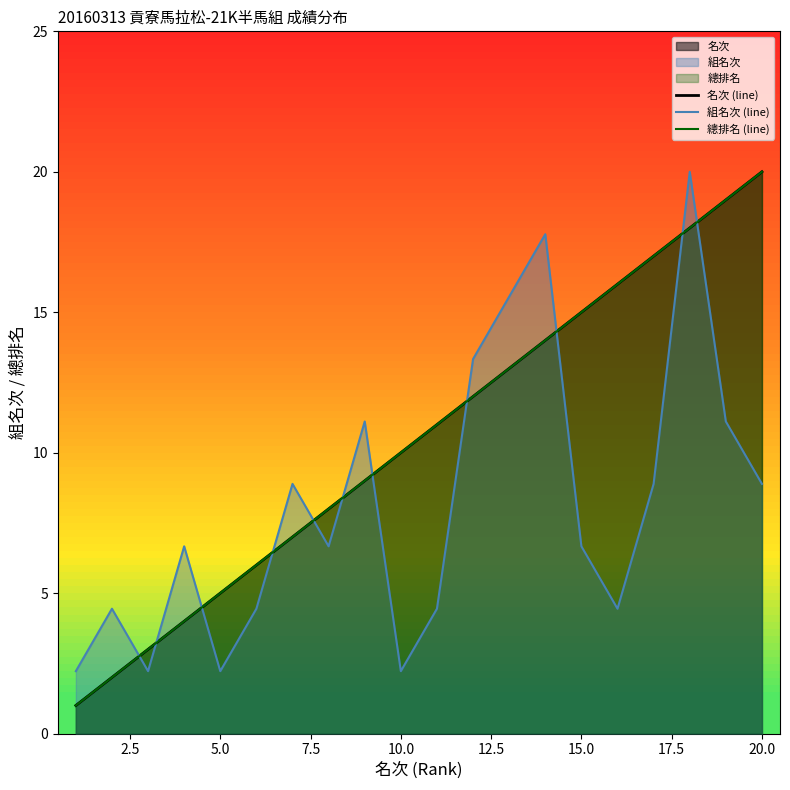

How many lines are shown in the chart?

3